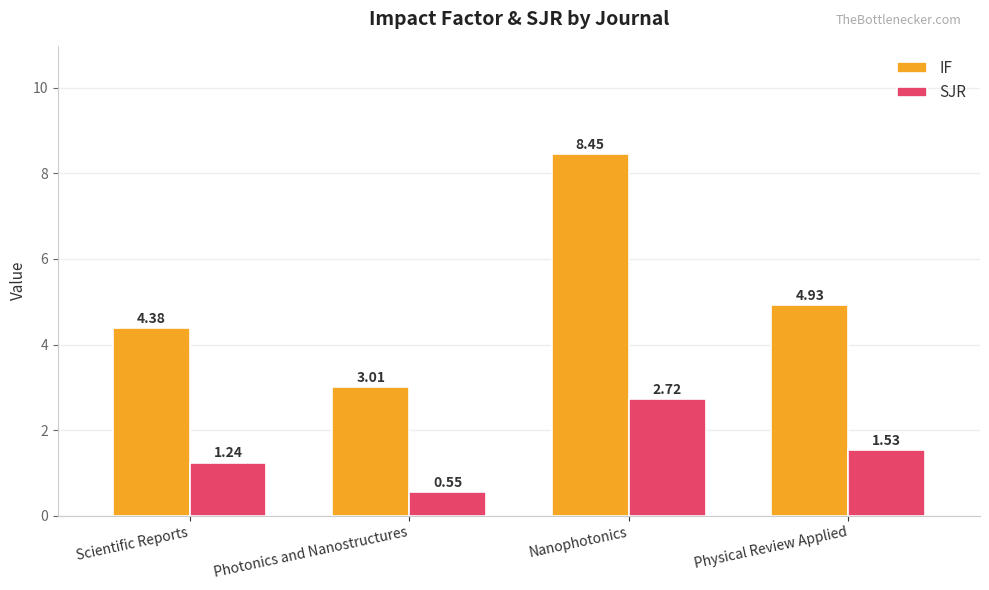

Is the value of IF at Physical Review Applied greater than the value of SJR at Nanophotonics?

Yes